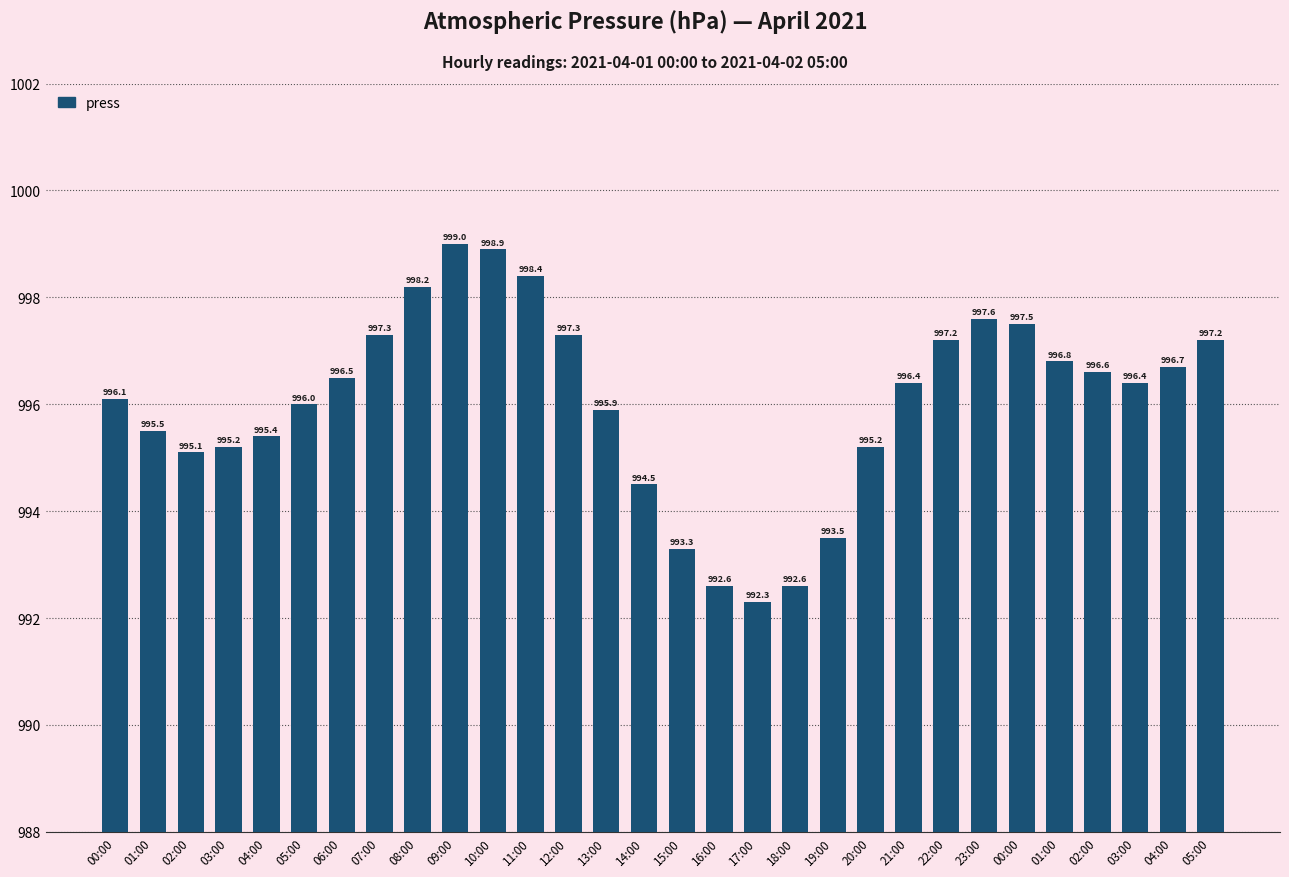

Which has a higher value, 04:00 or 07:00?

07:00